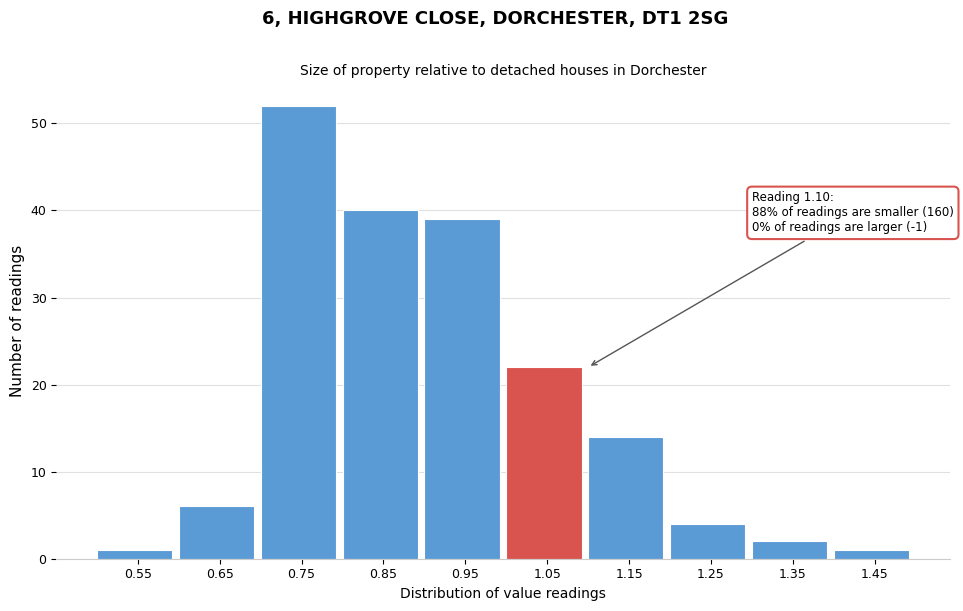

Reading left to right, list all the values displayed in this chart.

0.55=1	0.65=6	0.75=52	0.85=40	0.95=39	1.05=22	1.15=14	1.25=4	1.35=2	1.45=1